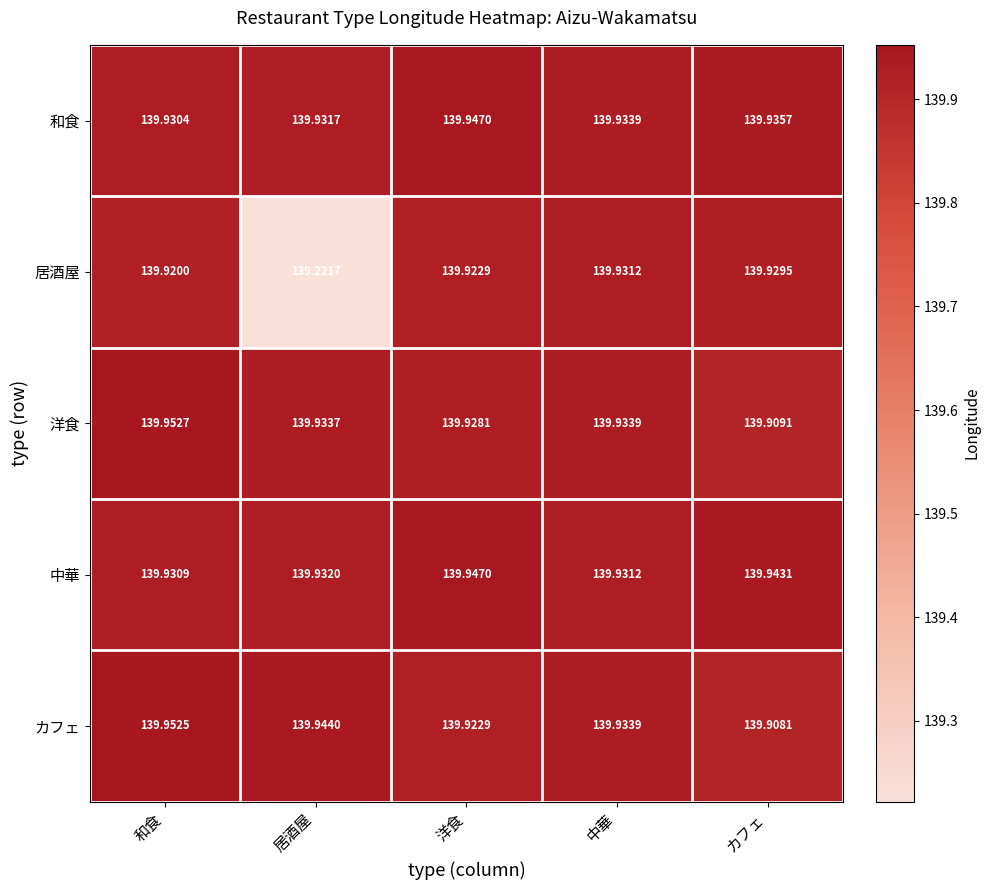

At which category is the sum across all series the highest?

和食